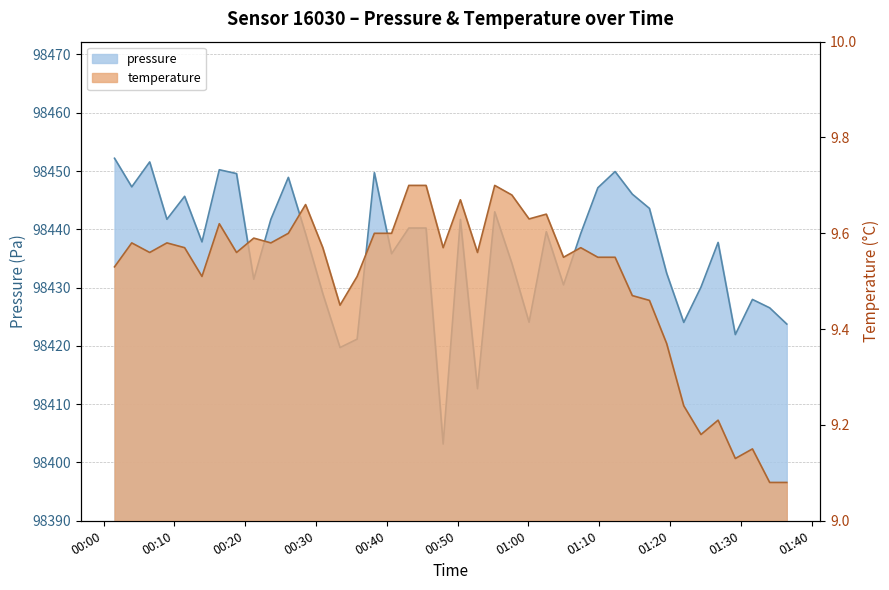

Where does the pressure series first go above 98439?

2023-02-18T00:01:33